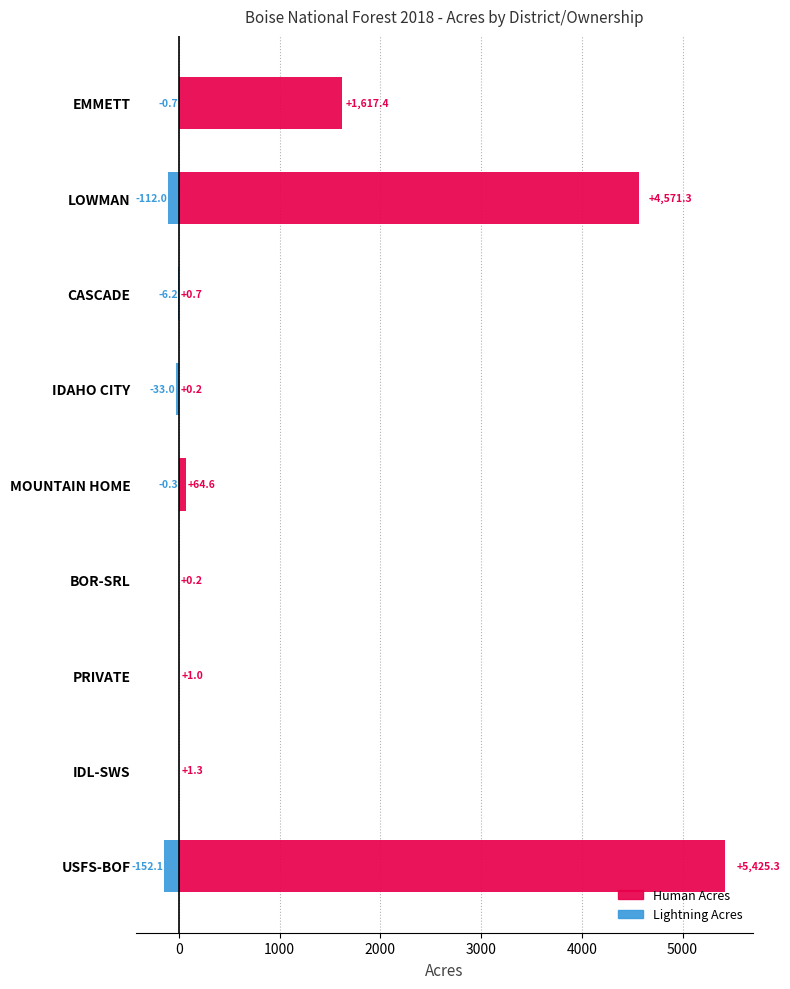

True or false: Human Acres has a value of 2252.9 at EMMETT.

False